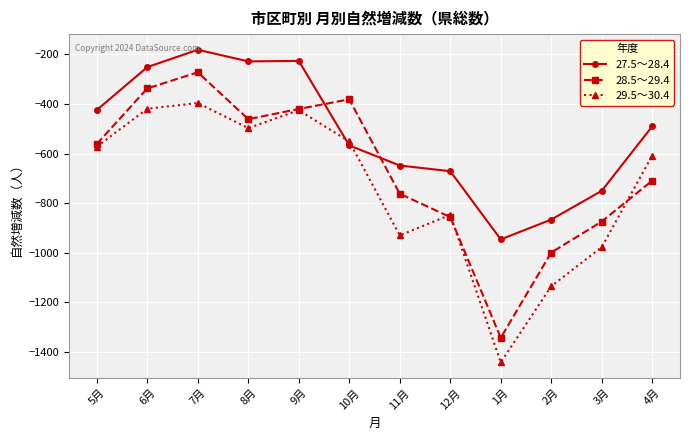

What is the spread (max minus min) of values at 12月?

185